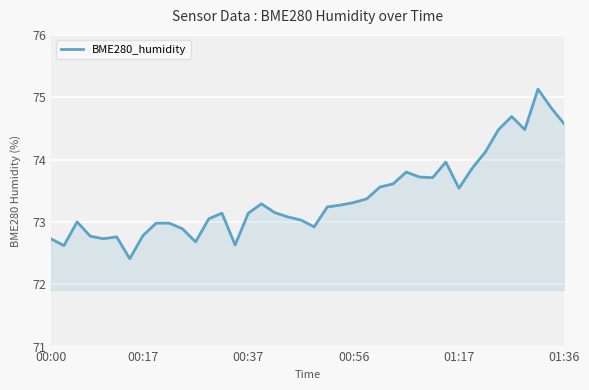

Does the chart display data point markers on the line(s)?

No